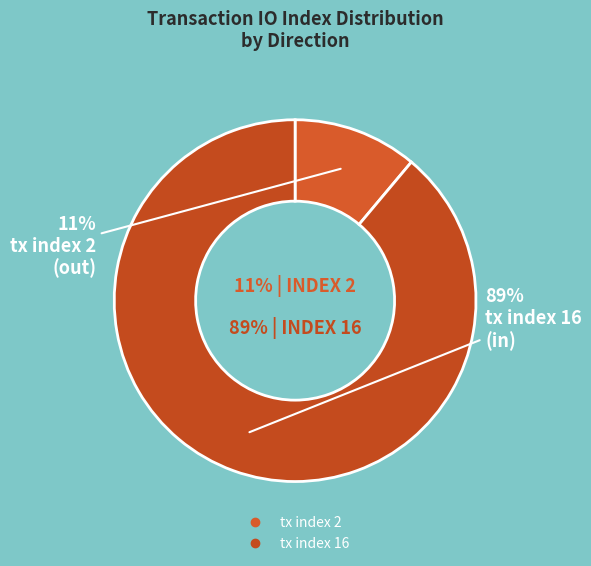

To the nearest percent, what portion does tx index 16 represent?

89%